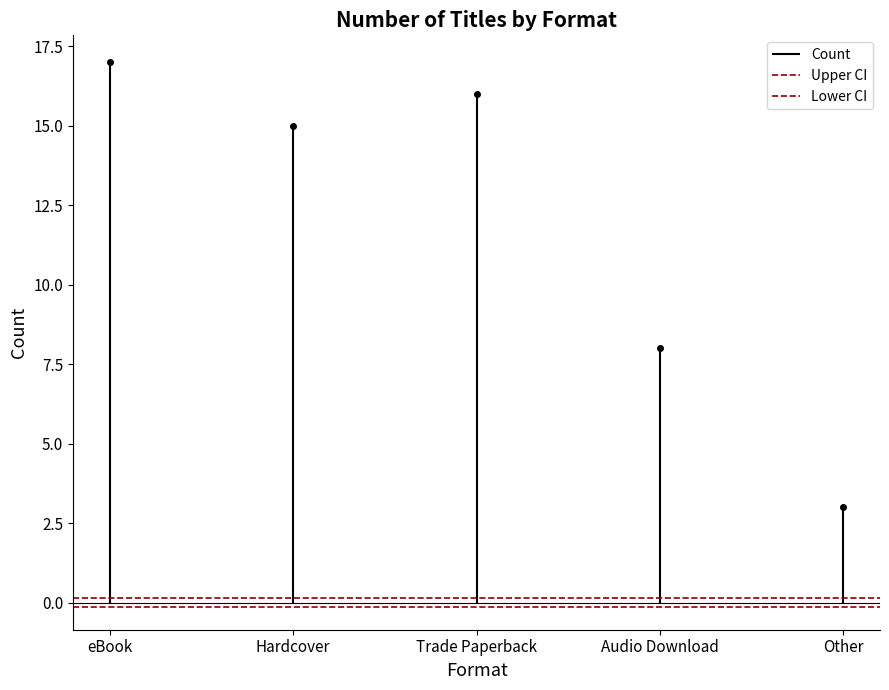

What is the average value of the Lower CI series?

-0.1